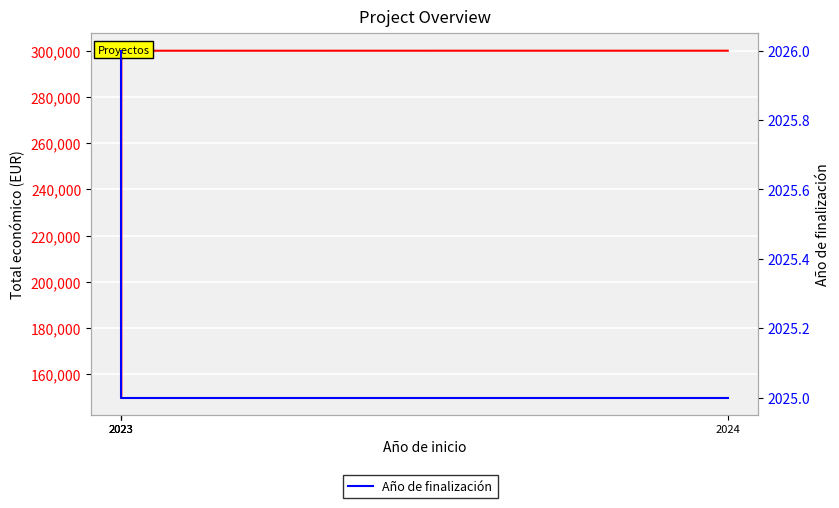

True or false: Año de finalización has more than 1 points higher than both neighbors.

False